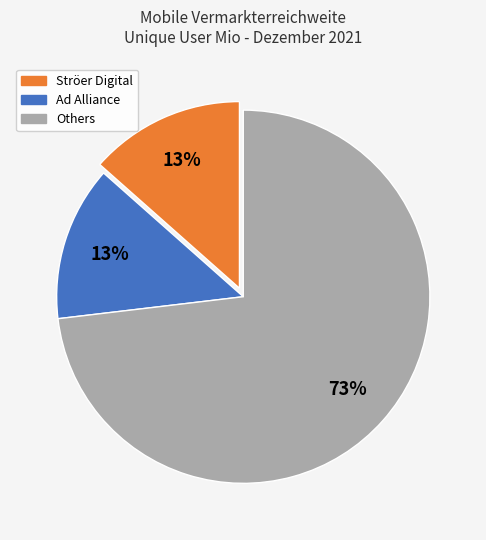

Does any single category account for the majority?

Yes